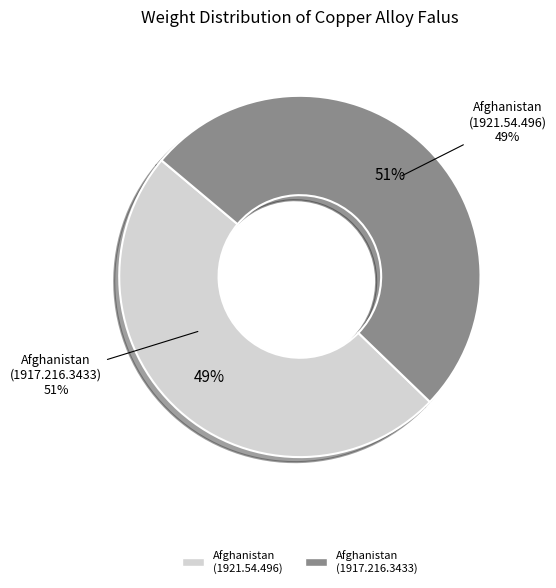

Which has a higher value, Autonomous AE of Afghanistan (1917.216.3433) or Autonomous AE of Afghanistan (1921.54.496)?

Autonomous AE of Afghanistan (1917.216.3433)